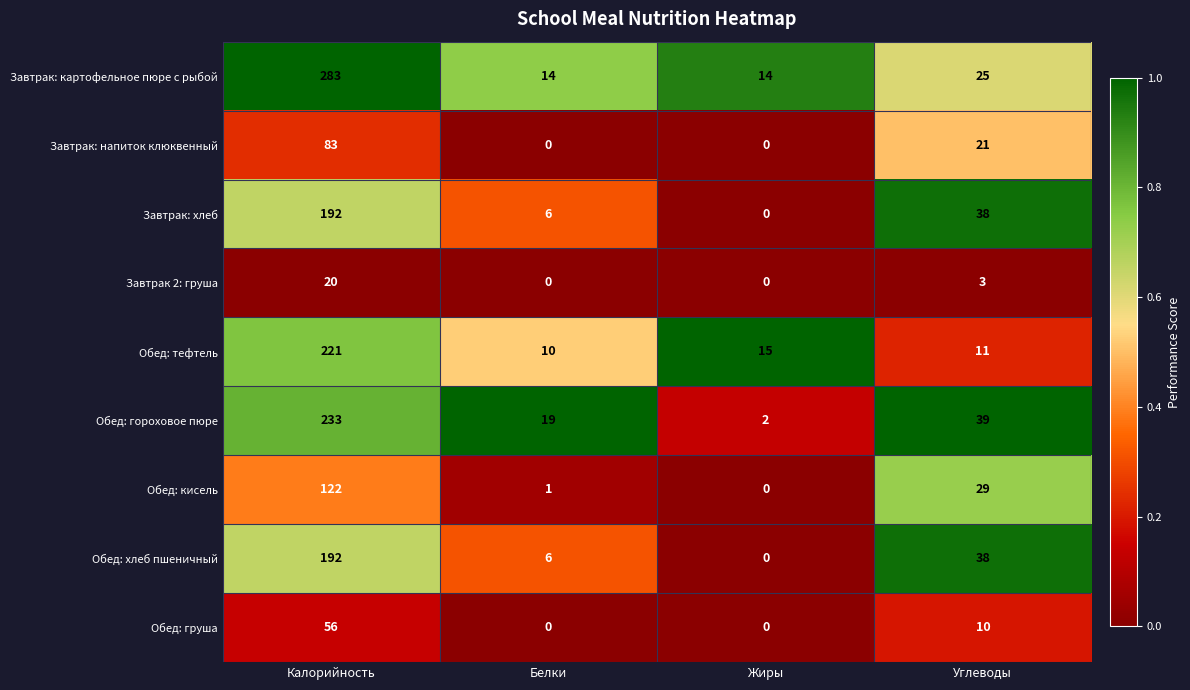

Which series has the largest range (max minus min)?

Завтрак: картофельное пюре с рыбой